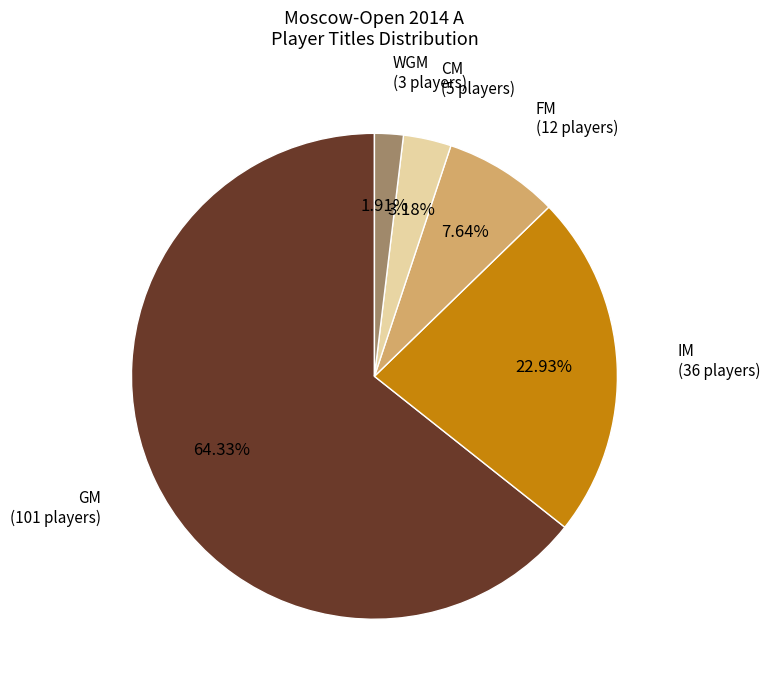

Is it true that GM is 64% of the pie?

True